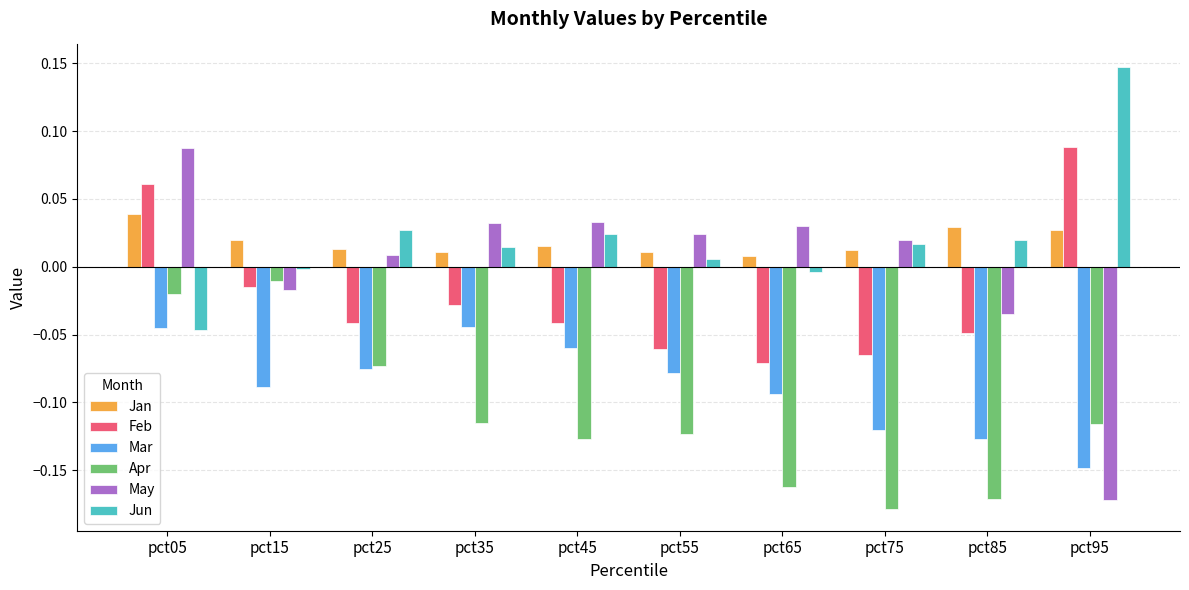

Which series has the largest range (max minus min)?

May